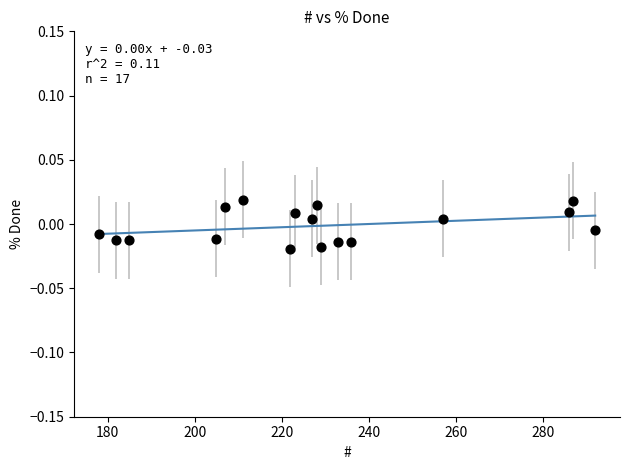

What is the range of X values (max minus min)?

114.0